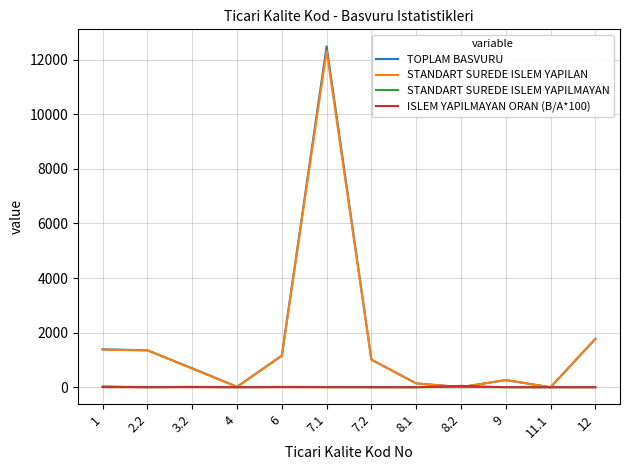

Which series has the largest range (max minus min)?

TOPLAM BASVURU